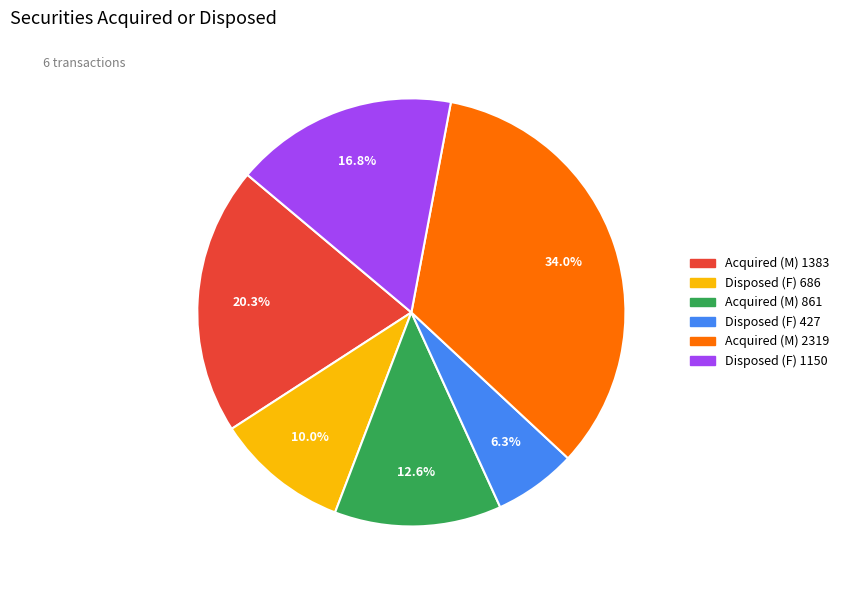

Is Acquired (M) 861 the majority of the pie?

No